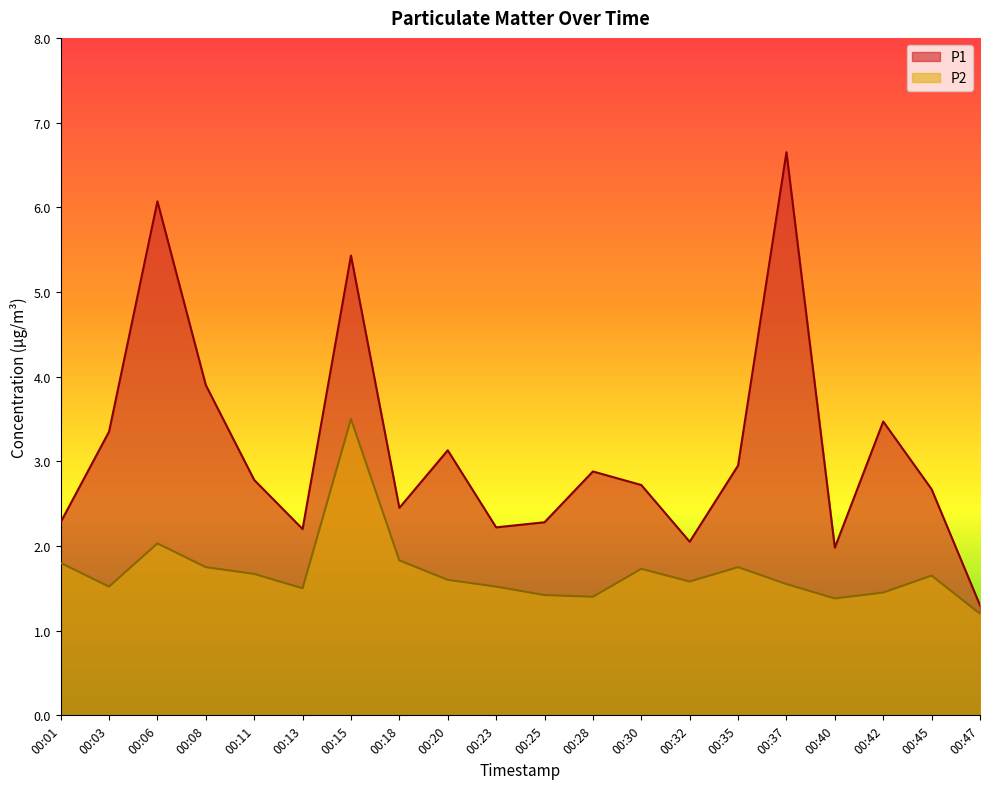

What is the maximum value for P1?

6.7